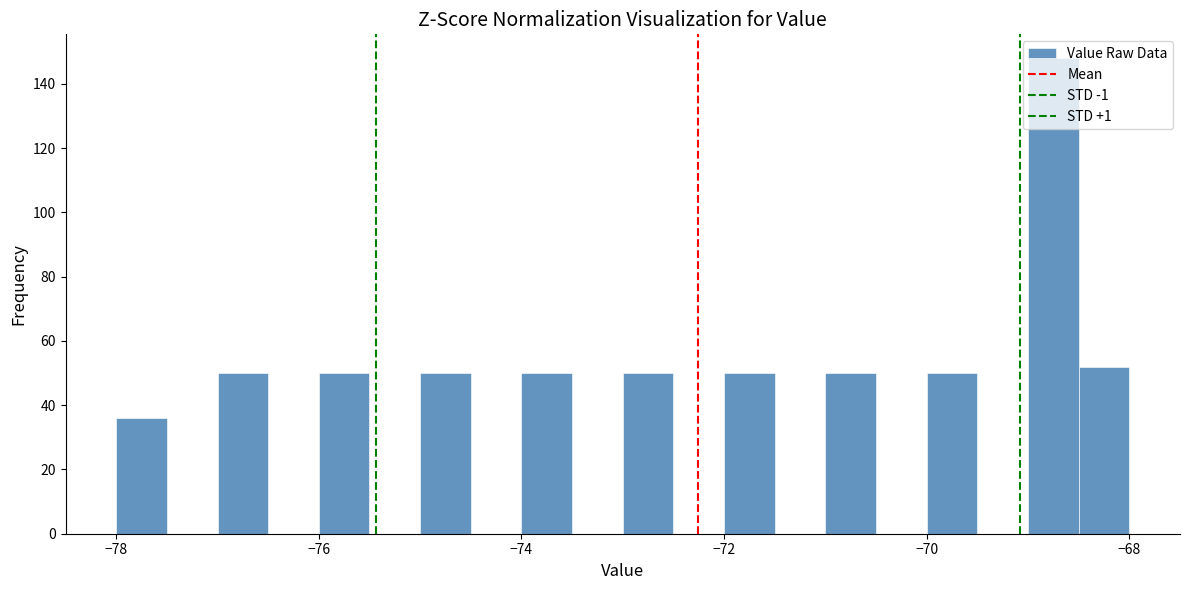

Around what value on the x-axis is the tallest bar? Give the approximate position of its centre, as read against the axis.

-68.8